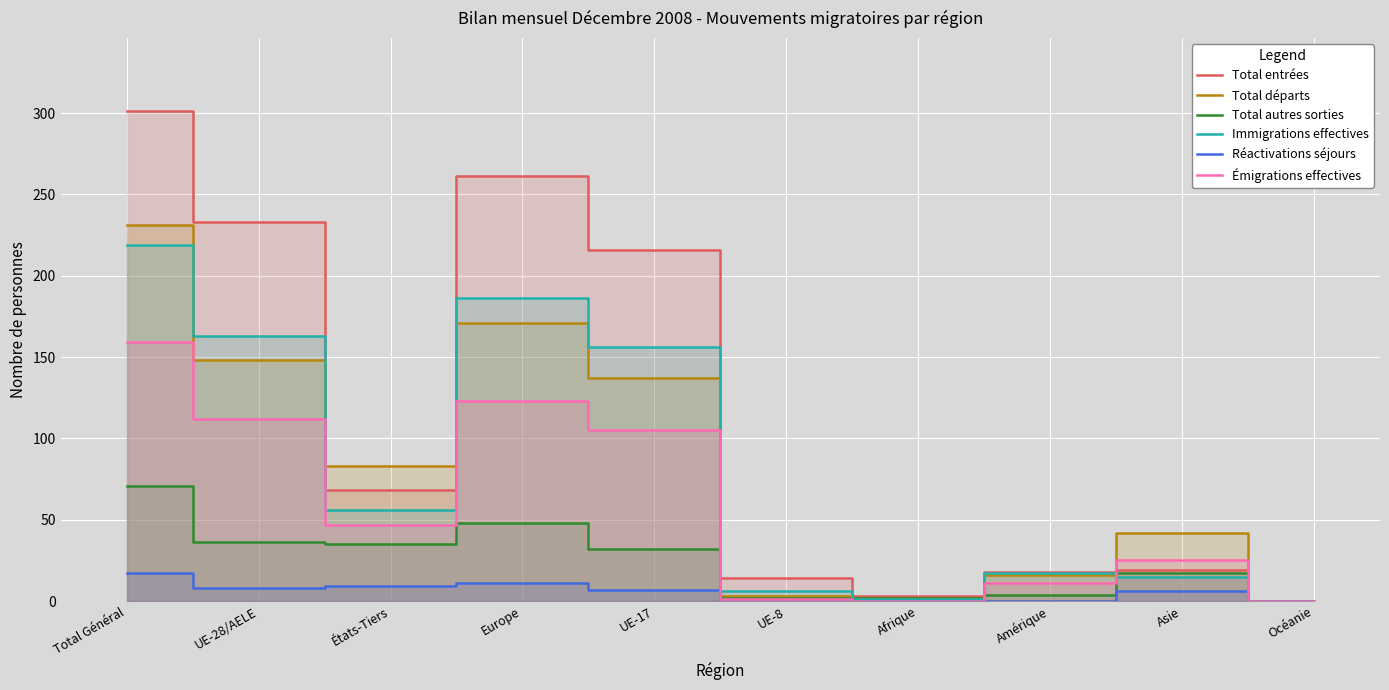

What is the value of the Immigrations effectives point at the 8th from the left?

17